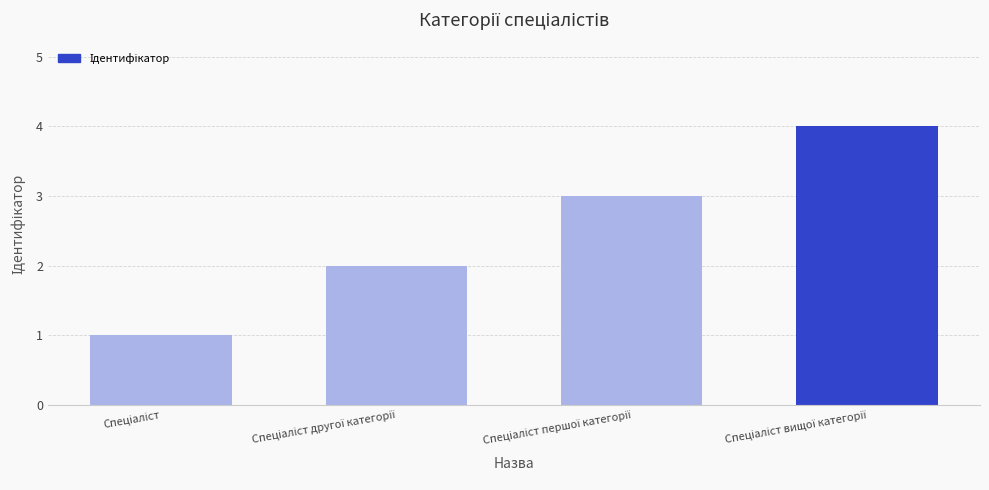

What is the sum of all values?

10